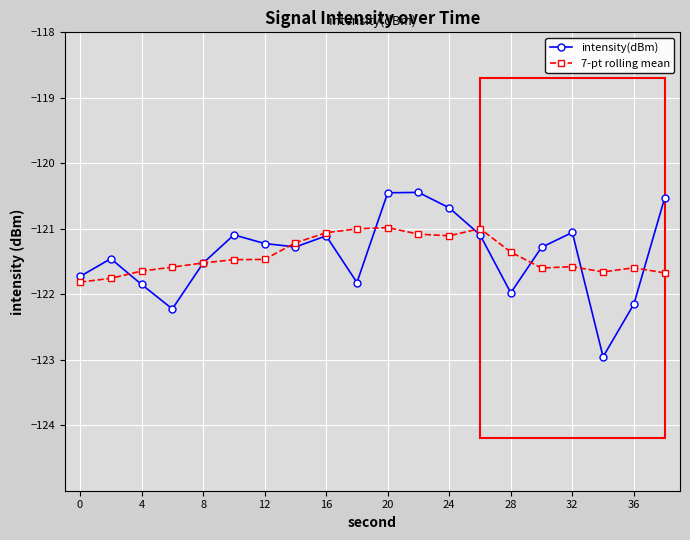

True or false: 7-pt rolling mean has more than 2 points higher than both neighbors.

True